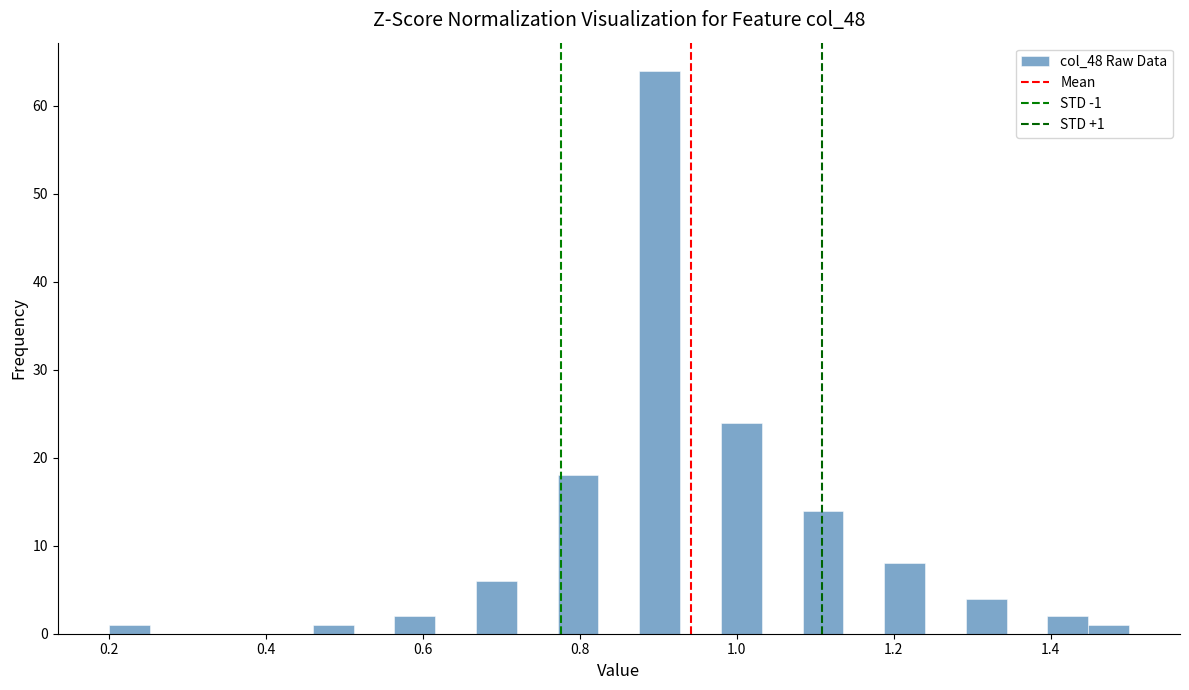

Read against the x-axis, roughly where is the centre of the tallest bar?

0.90